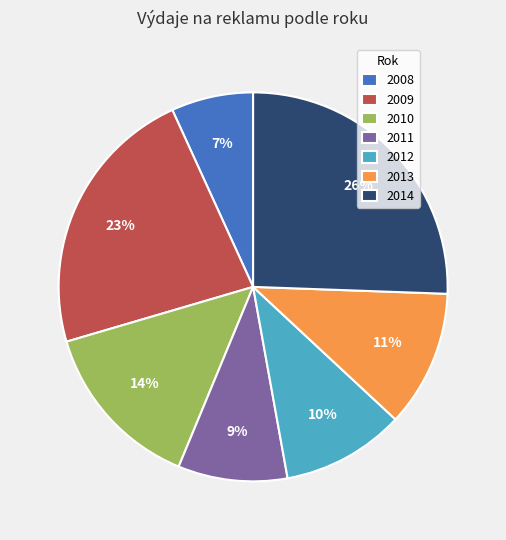

Is 2009 the majority of the pie?

No